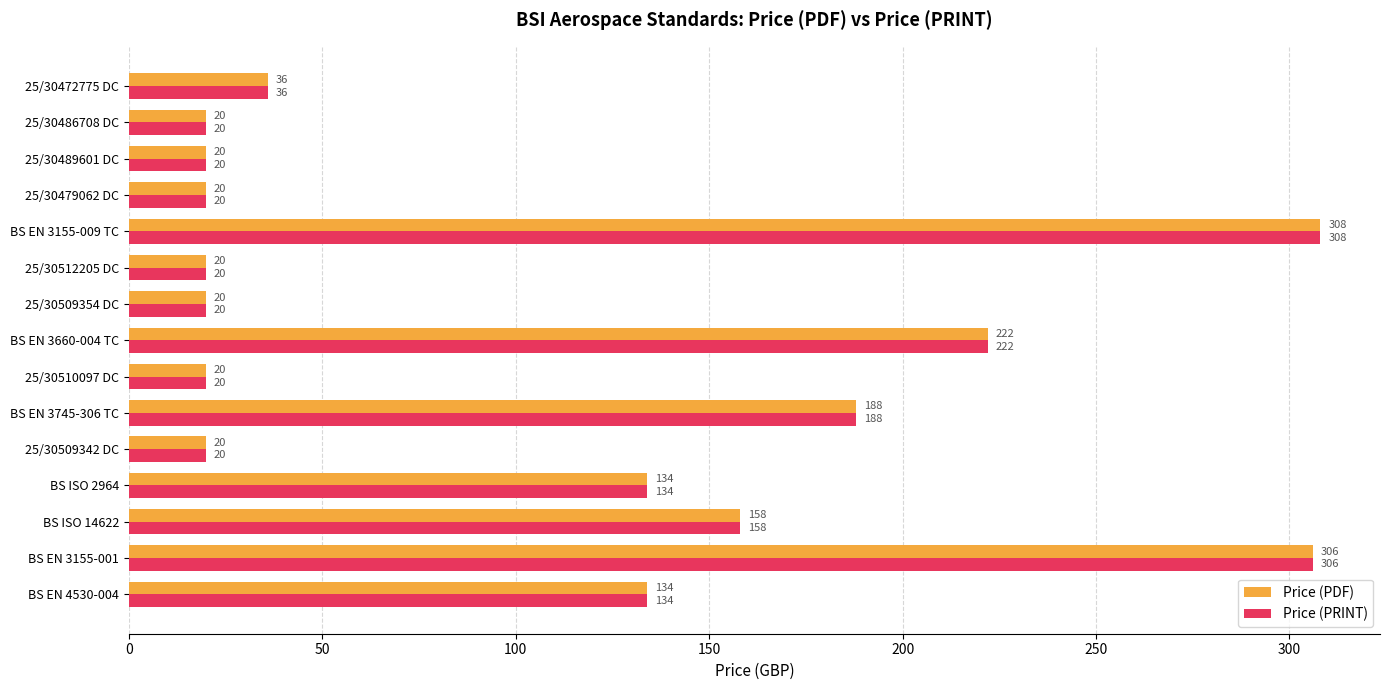

Which category has the highest value across all series?

BS EN 3155-009 TC